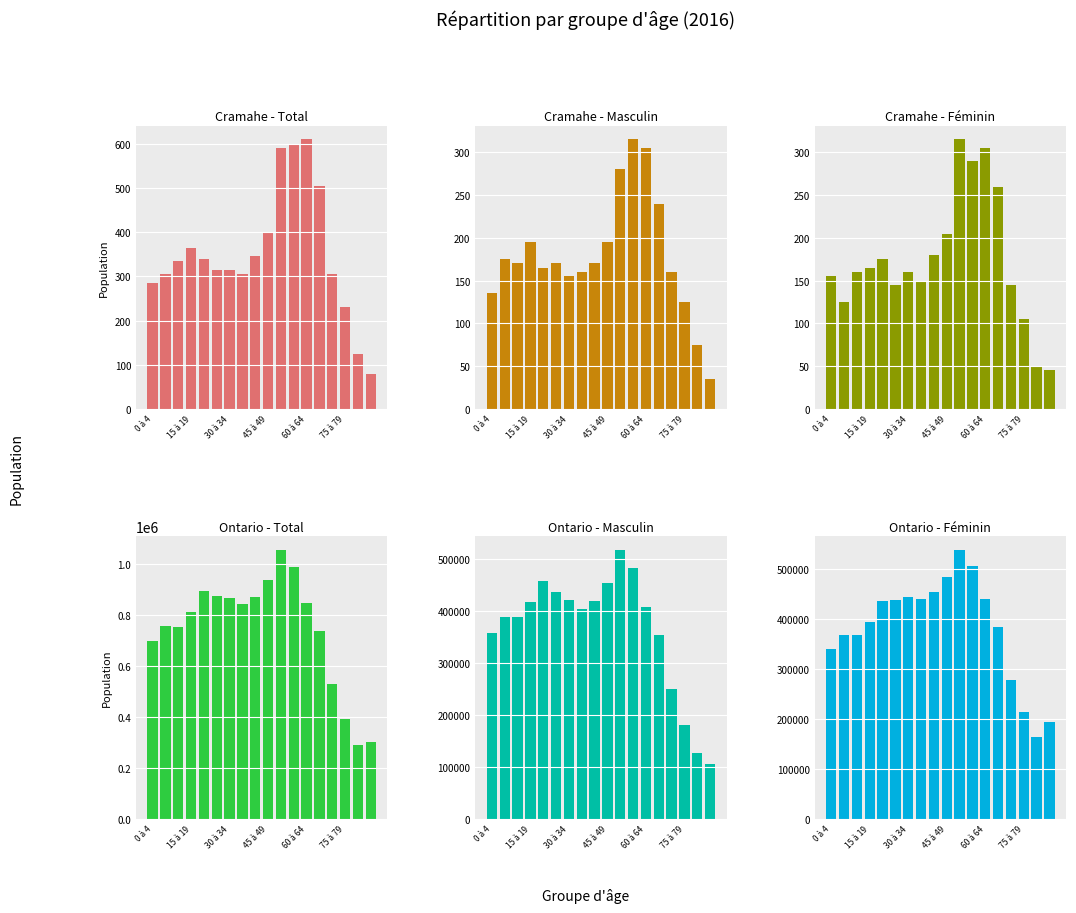

At which label does Ontario - Total reach its minimum?

16